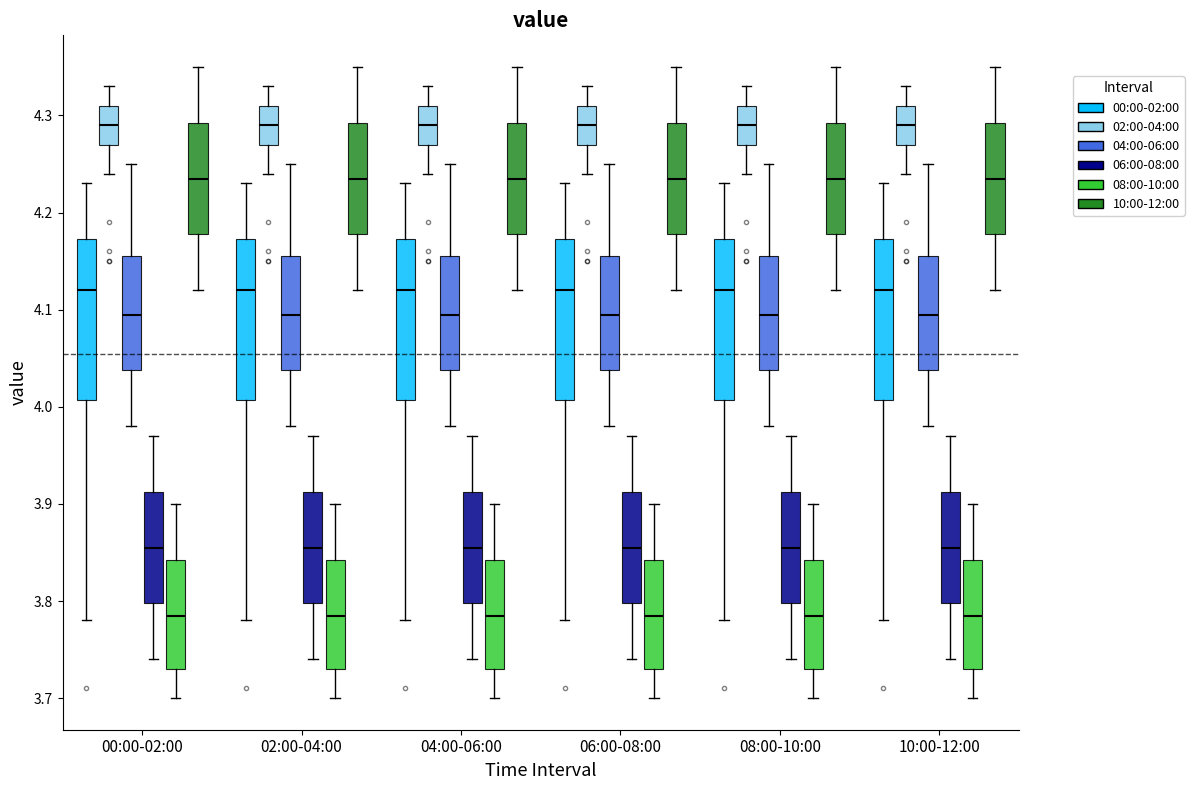

Reading left to right, read every box against the y-axis: the position of its median line, the range the box covers, and the ends of its whiskers. The values are not printed on the chart, so give them approximately, as read against the axis.

00:00-02:00 (00:00-02:00): median 4.12, box 4.01 to 4.17, whiskers 3.78 to 4.23
00:00-02:00 (02:00-04:00): median 4.29, box 4.27 to 4.31, whiskers 4.24 to 4.33
00:00-02:00 (04:00-06:00): median 4.10, box 4.04 to 4.16, whiskers 3.98 to 4.25
00:00-02:00 (06:00-08:00): median 3.86, box 3.80 to 3.91, whiskers 3.74 to 3.97
00:00-02:00 (08:00-10:00): median 3.79, box 3.73 to 3.84, whiskers 3.70 to 3.90
00:00-02:00 (10:00-12:00): median 4.24, box 4.18 to 4.29, whiskers 4.12 to 4.35
02:00-04:00 (00:00-02:00): median 4.12, box 4.01 to 4.17, whiskers 3.78 to 4.23
02:00-04:00 (02:00-04:00): median 4.29, box 4.27 to 4.31, whiskers 4.24 to 4.33
02:00-04:00 (04:00-06:00): median 4.10, box 4.04 to 4.16, whiskers 3.98 to 4.25
02:00-04:00 (06:00-08:00): median 3.86, box 3.80 to 3.91, whiskers 3.74 to 3.97
02:00-04:00 (08:00-10:00): median 3.79, box 3.73 to 3.84, whiskers 3.70 to 3.90
02:00-04:00 (10:00-12:00): median 4.24, box 4.18 to 4.29, whiskers 4.12 to 4.35
04:00-06:00 (00:00-02:00): median 4.12, box 4.01 to 4.17, whiskers 3.78 to 4.23
04:00-06:00 (02:00-04:00): median 4.29, box 4.27 to 4.31, whiskers 4.24 to 4.33
04:00-06:00 (04:00-06:00): median 4.10, box 4.04 to 4.16, whiskers 3.98 to 4.25
04:00-06:00 (06:00-08:00): median 3.86, box 3.80 to 3.91, whiskers 3.74 to 3.97
04:00-06:00 (08:00-10:00): median 3.79, box 3.73 to 3.84, whiskers 3.70 to 3.90
04:00-06:00 (10:00-12:00): median 4.24, box 4.18 to 4.29, whiskers 4.12 to 4.35
06:00-08:00 (00:00-02:00): median 4.12, box 4.01 to 4.17, whiskers 3.78 to 4.23
06:00-08:00 (02:00-04:00): median 4.29, box 4.27 to 4.31, whiskers 4.24 to 4.33
06:00-08:00 (04:00-06:00): median 4.10, box 4.04 to 4.16, whiskers 3.98 to 4.25
06:00-08:00 (06:00-08:00): median 3.86, box 3.80 to 3.91, whiskers 3.74 to 3.97
06:00-08:00 (08:00-10:00): median 3.79, box 3.73 to 3.84, whiskers 3.70 to 3.90
06:00-08:00 (10:00-12:00): median 4.24, box 4.18 to 4.29, whiskers 4.12 to 4.35
08:00-10:00 (00:00-02:00): median 4.12, box 4.01 to 4.17, whiskers 3.78 to 4.23
08:00-10:00 (02:00-04:00): median 4.29, box 4.27 to 4.31, whiskers 4.24 to 4.33
08:00-10:00 (04:00-06:00): median 4.10, box 4.04 to 4.16, whiskers 3.98 to 4.25
08:00-10:00 (06:00-08:00): median 3.86, box 3.80 to 3.91, whiskers 3.74 to 3.97
08:00-10:00 (08:00-10:00): median 3.79, box 3.73 to 3.84, whiskers 3.70 to 3.90
08:00-10:00 (10:00-12:00): median 4.24, box 4.18 to 4.29, whiskers 4.12 to 4.35
10:00-12:00 (00:00-02:00): median 4.12, box 4.01 to 4.17, whiskers 3.78 to 4.23
10:00-12:00 (02:00-04:00): median 4.29, box 4.27 to 4.31, whiskers 4.24 to 4.33
10:00-12:00 (04:00-06:00): median 4.10, box 4.04 to 4.16, whiskers 3.98 to 4.25
10:00-12:00 (06:00-08:00): median 3.86, box 3.80 to 3.91, whiskers 3.74 to 3.97
10:00-12:00 (08:00-10:00): median 3.79, box 3.73 to 3.84, whiskers 3.70 to 3.90
10:00-12:00 (10:00-12:00): median 4.24, box 4.18 to 4.29, whiskers 4.12 to 4.35